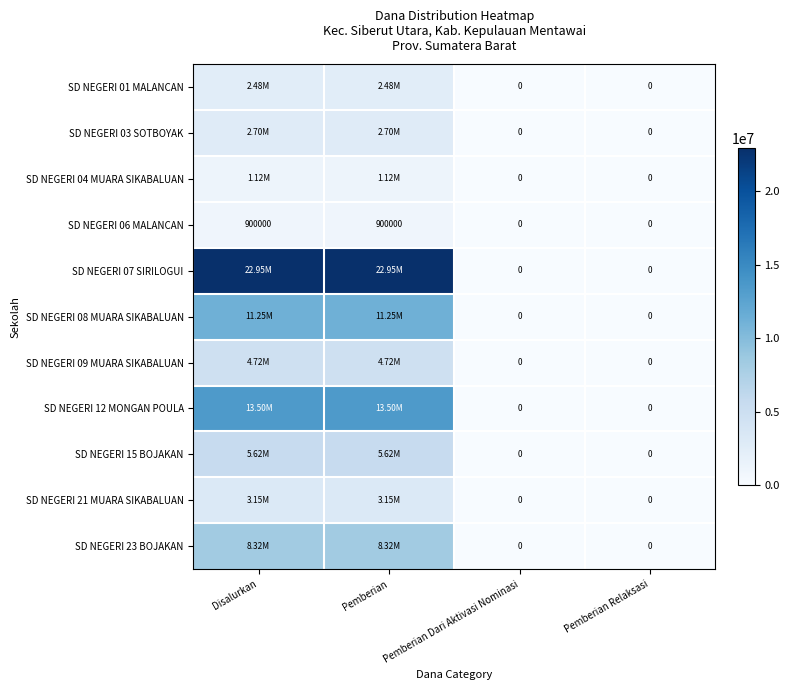

What is the difference between the maximum and minimum values in the SD NEGERI 06 MALANCAN series?

900000